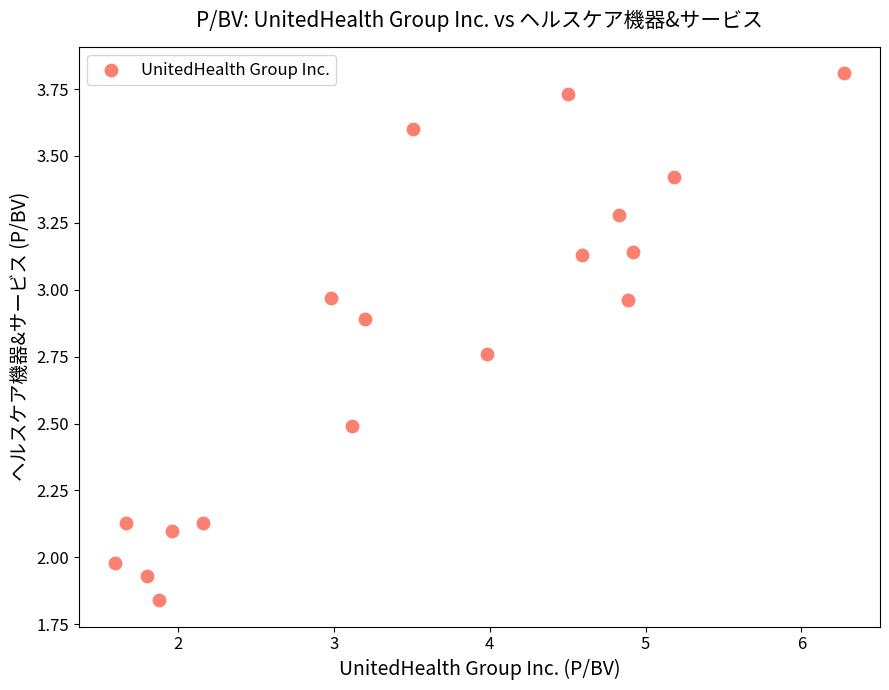

What is the range of Y values (max minus min)?

2.0